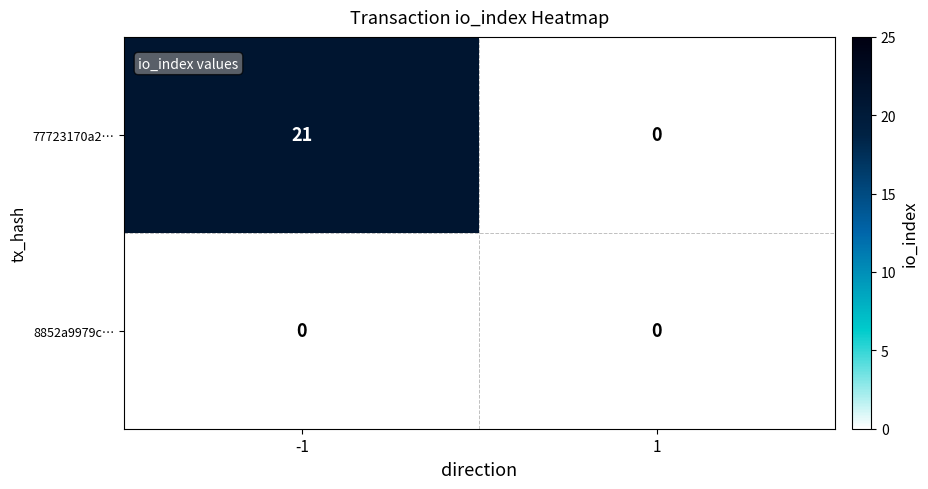

Which series has the widest spread of values?

77723170a2…